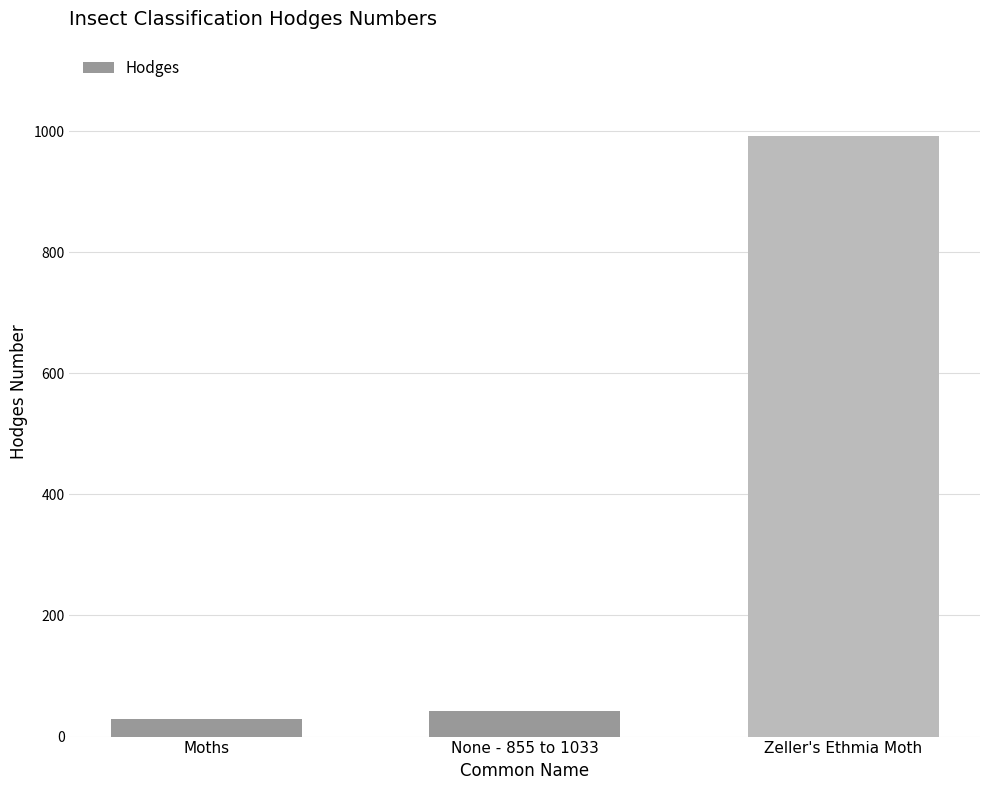

What is the label of the 2nd bar from the left?

None - 855 to 1033